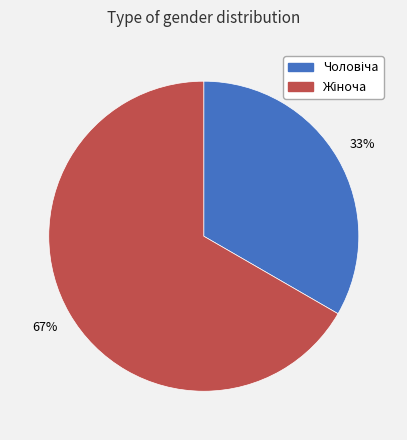

To the nearest percent, what is the average slice percentage?

50%